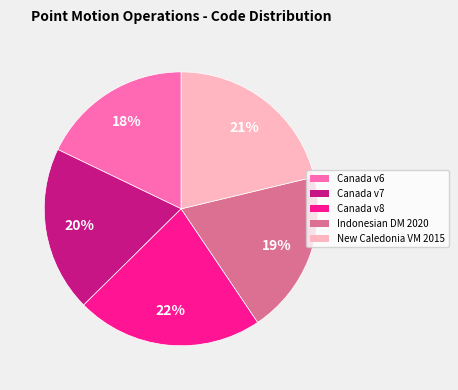

How many segments does this pie chart have?

5